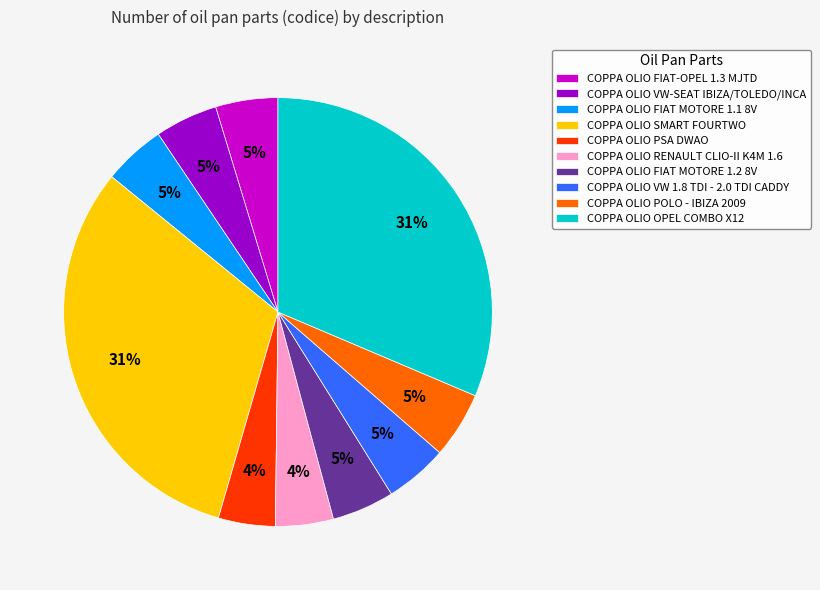

Does COPPA OLIO OPEL COMBO X12 account for over 50% of the chart?

No